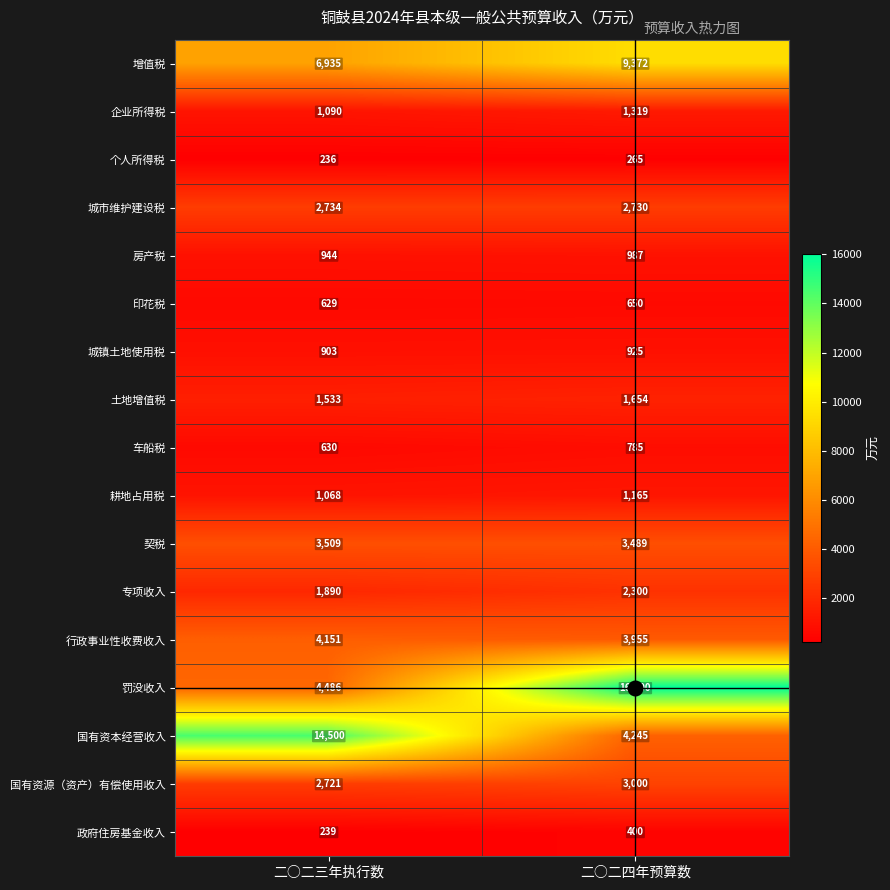

What is the total value across all series at 二○二三年执行数?

48198